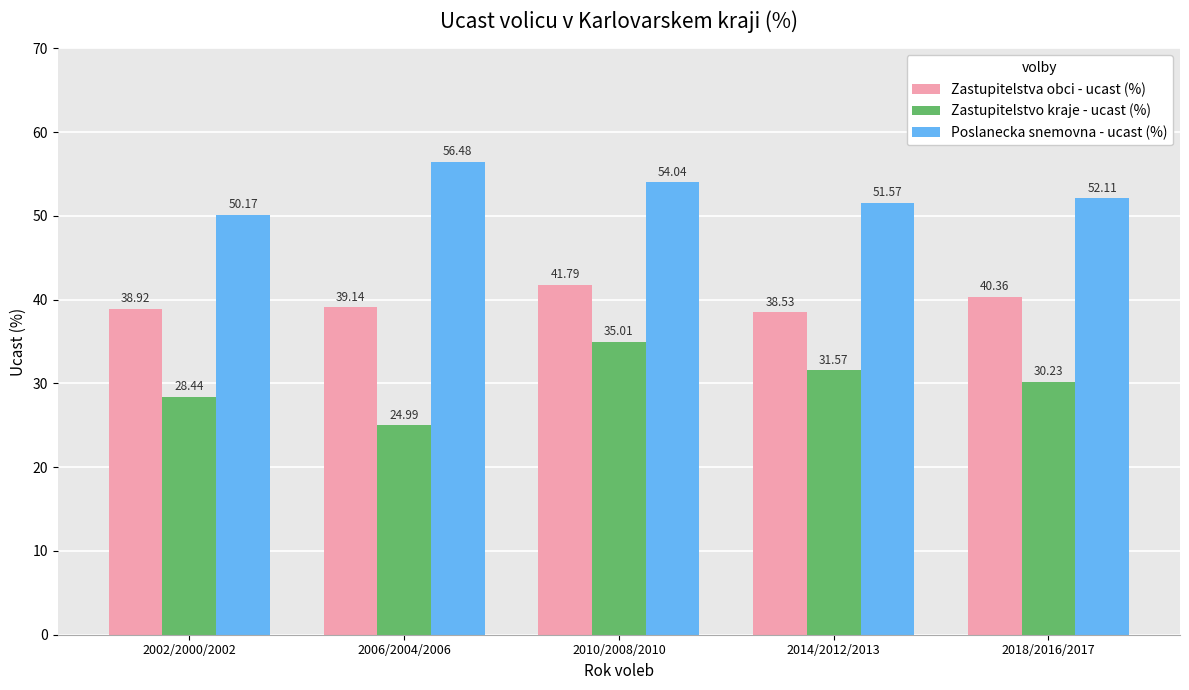

Is it true that Zastupitelstvo kraje - ucast (%) equals 60.4 at 2010/2008/2010?

False